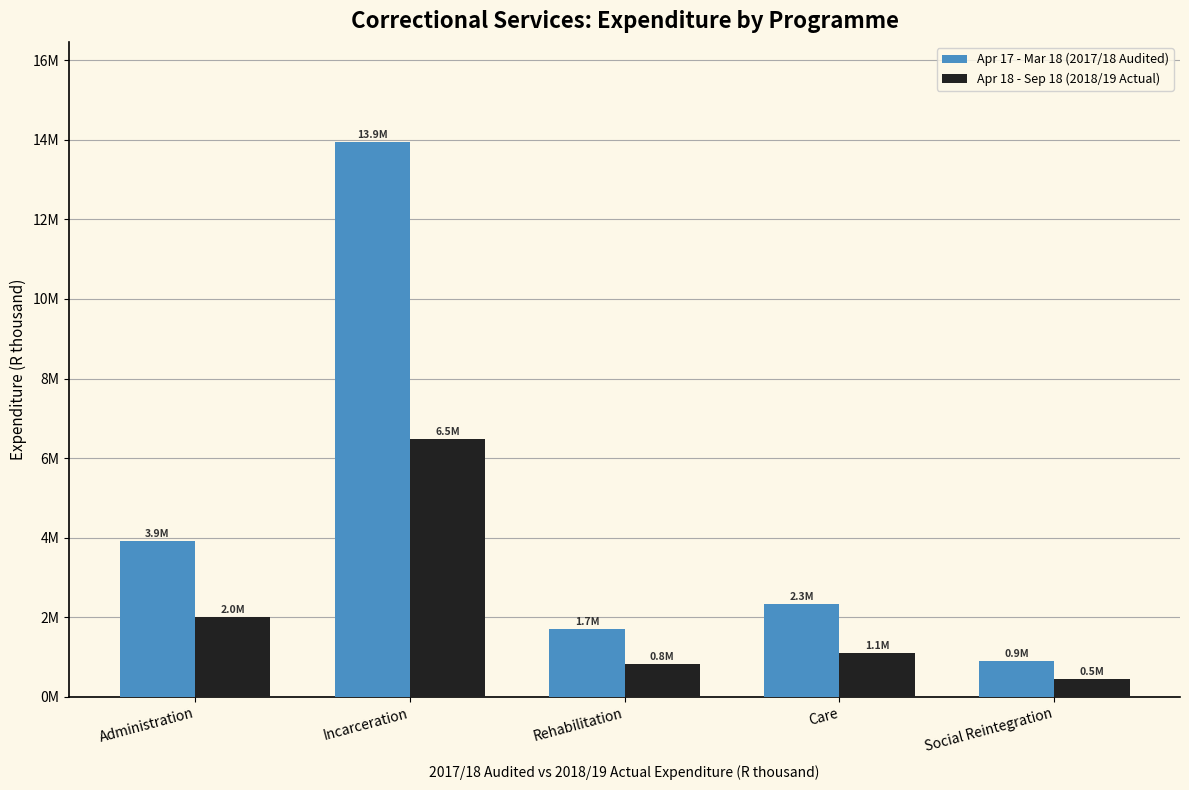

What position from the left is Rehabilitation?

3